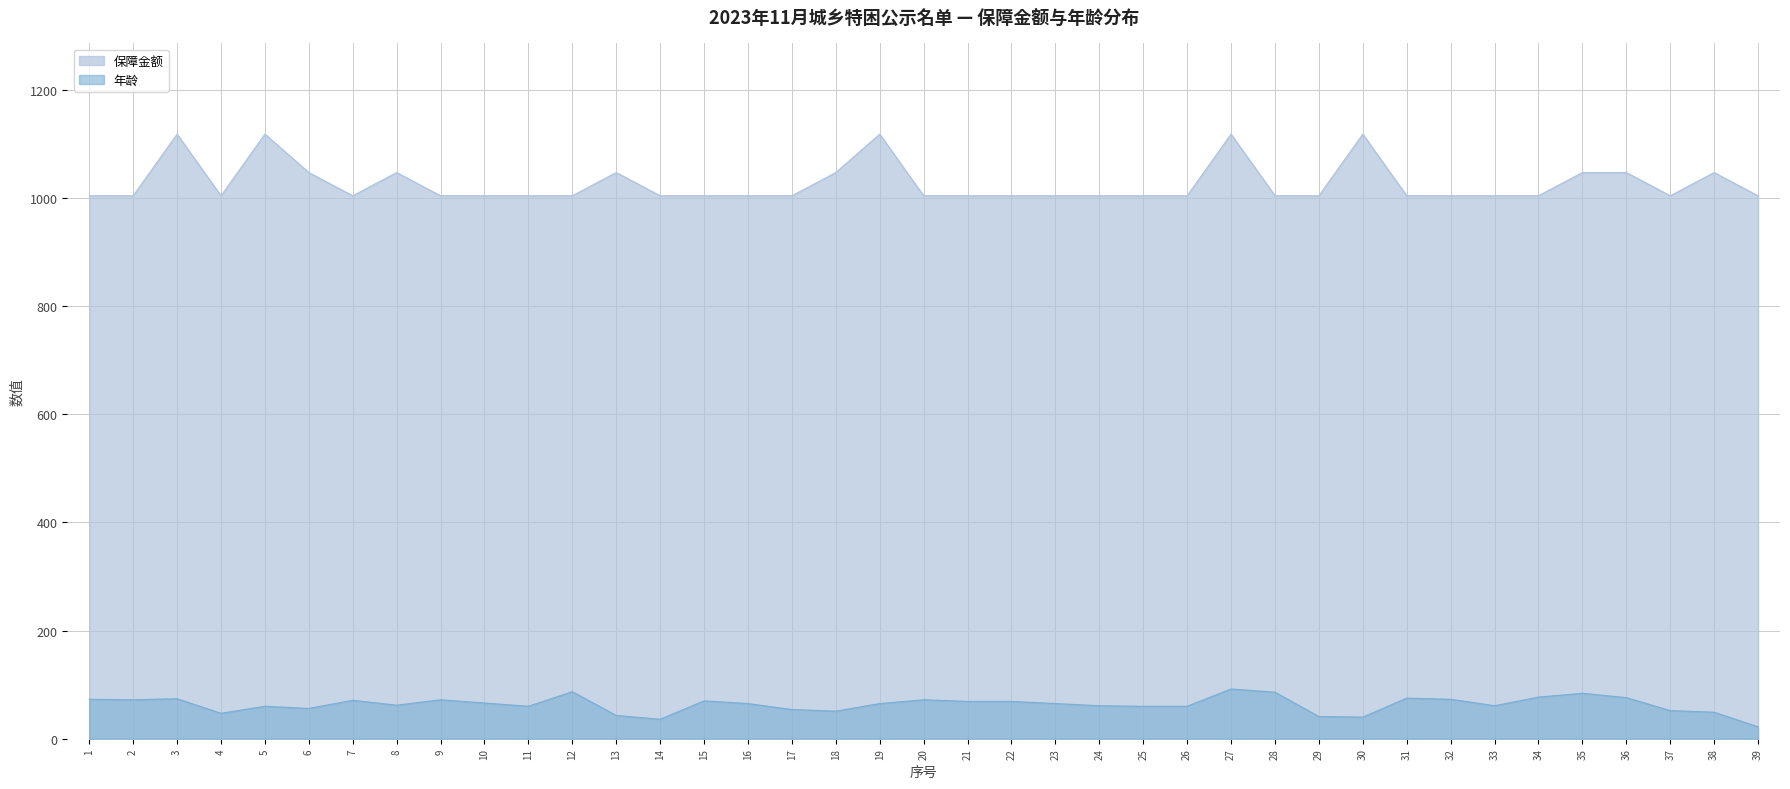

The value of 保障金额 at 1 is 1345. True or false?

False